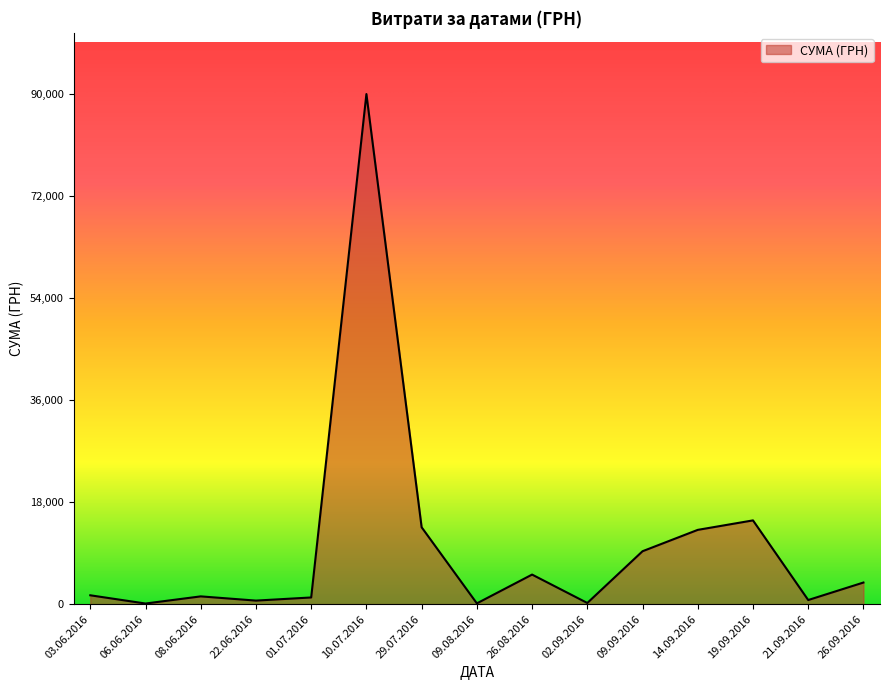

True or false: the data has more than 0 interior local peaks.

True